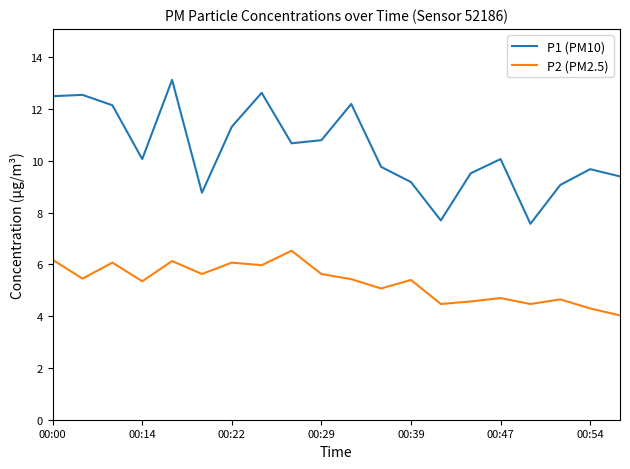

Which series has the widest spread of values?

P1 (PM10)